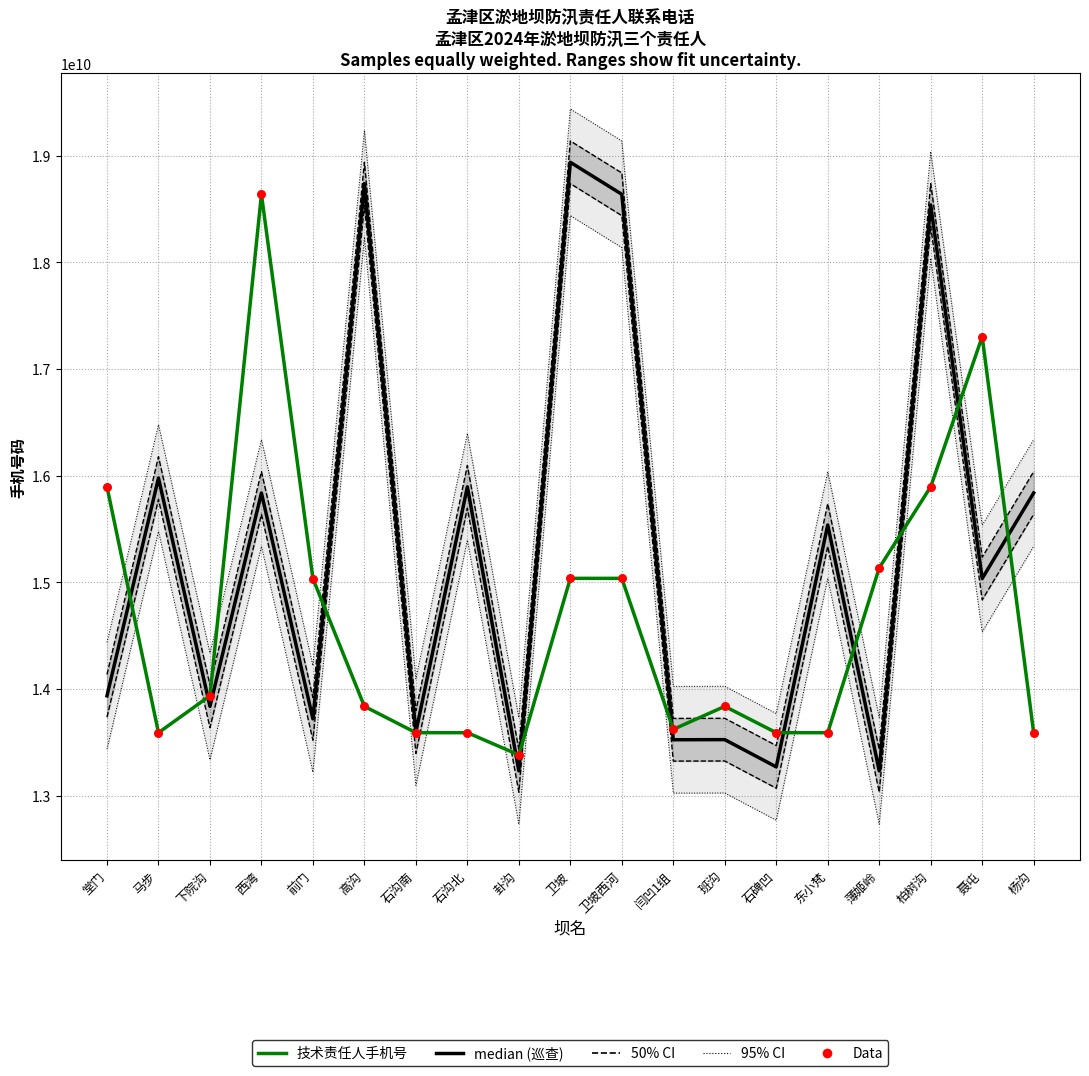

What is the total value across all series at 薄姬岭?

43506621760